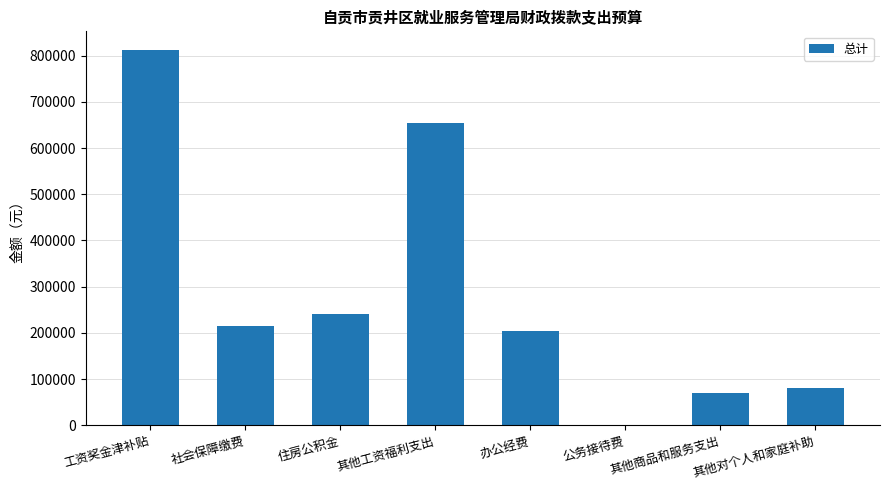

Does the chart contain stacked bars?

No